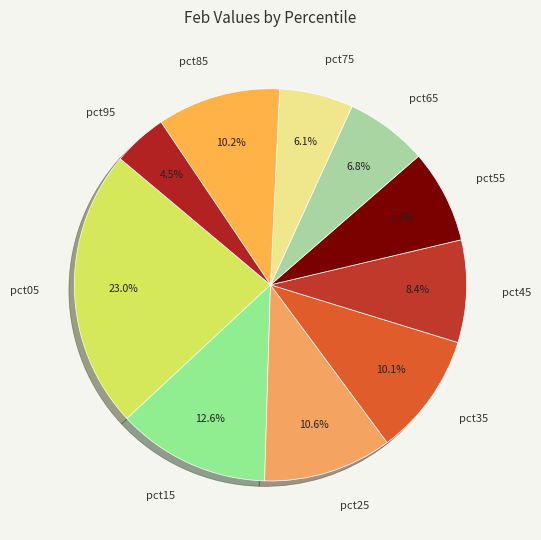

To the nearest percent, what is the combined percentage of pct45 and pct95?

13%